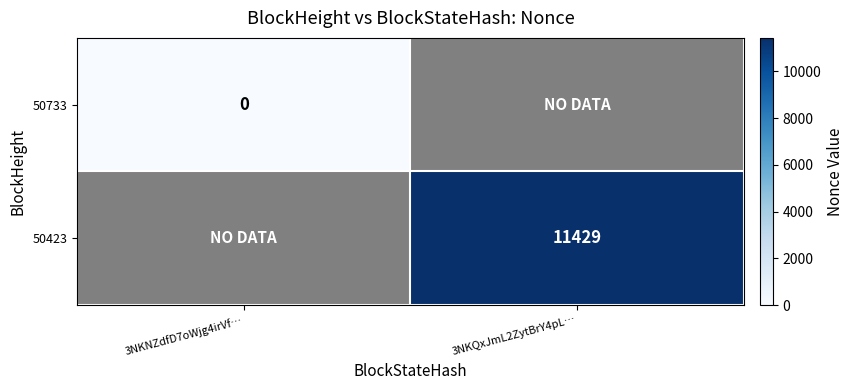

Is the value of 50733 at 3NKNZdfD7oWjg4irVf… greater than the value of 50423 at 3NKQxJmL2ZytBrY4pL…?

No